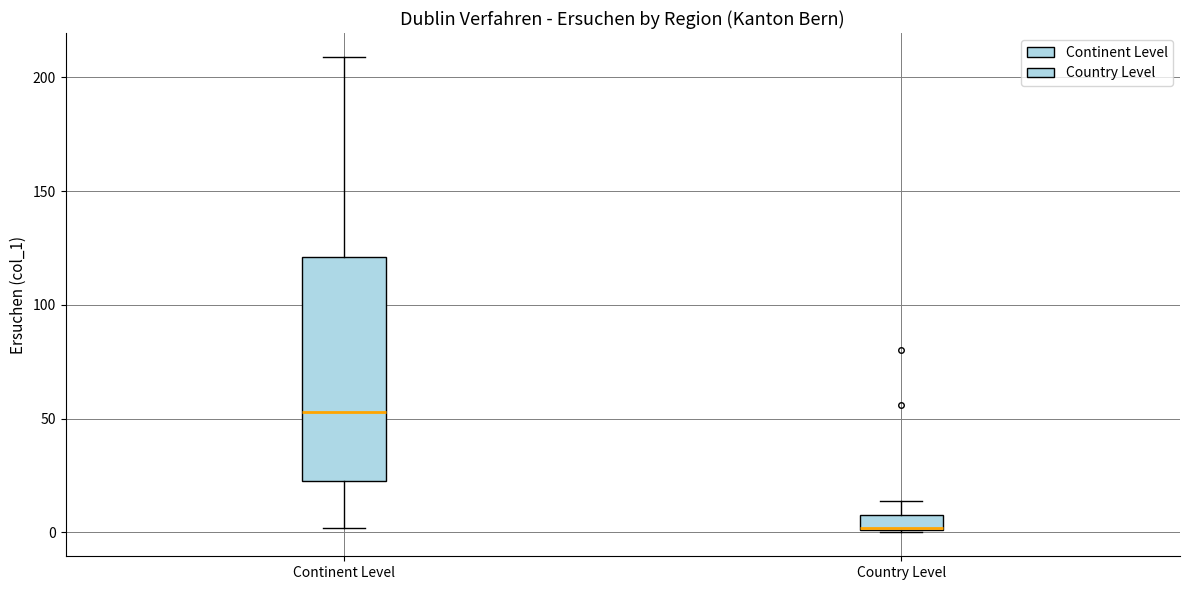

Where is the upper edge of the box for Country Level on the y-axis? The values are not printed on the chart, so give them approximately, as read against the axis.

10